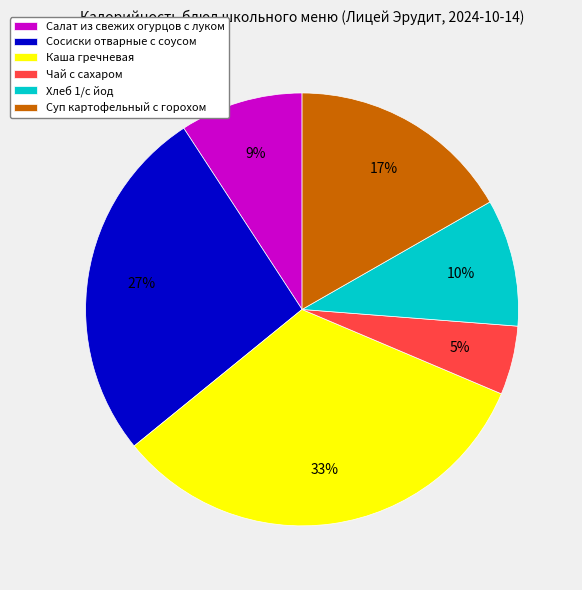

To the nearest percent, what percentage of the pie is Салат из свежих огурцов с луком?

9%